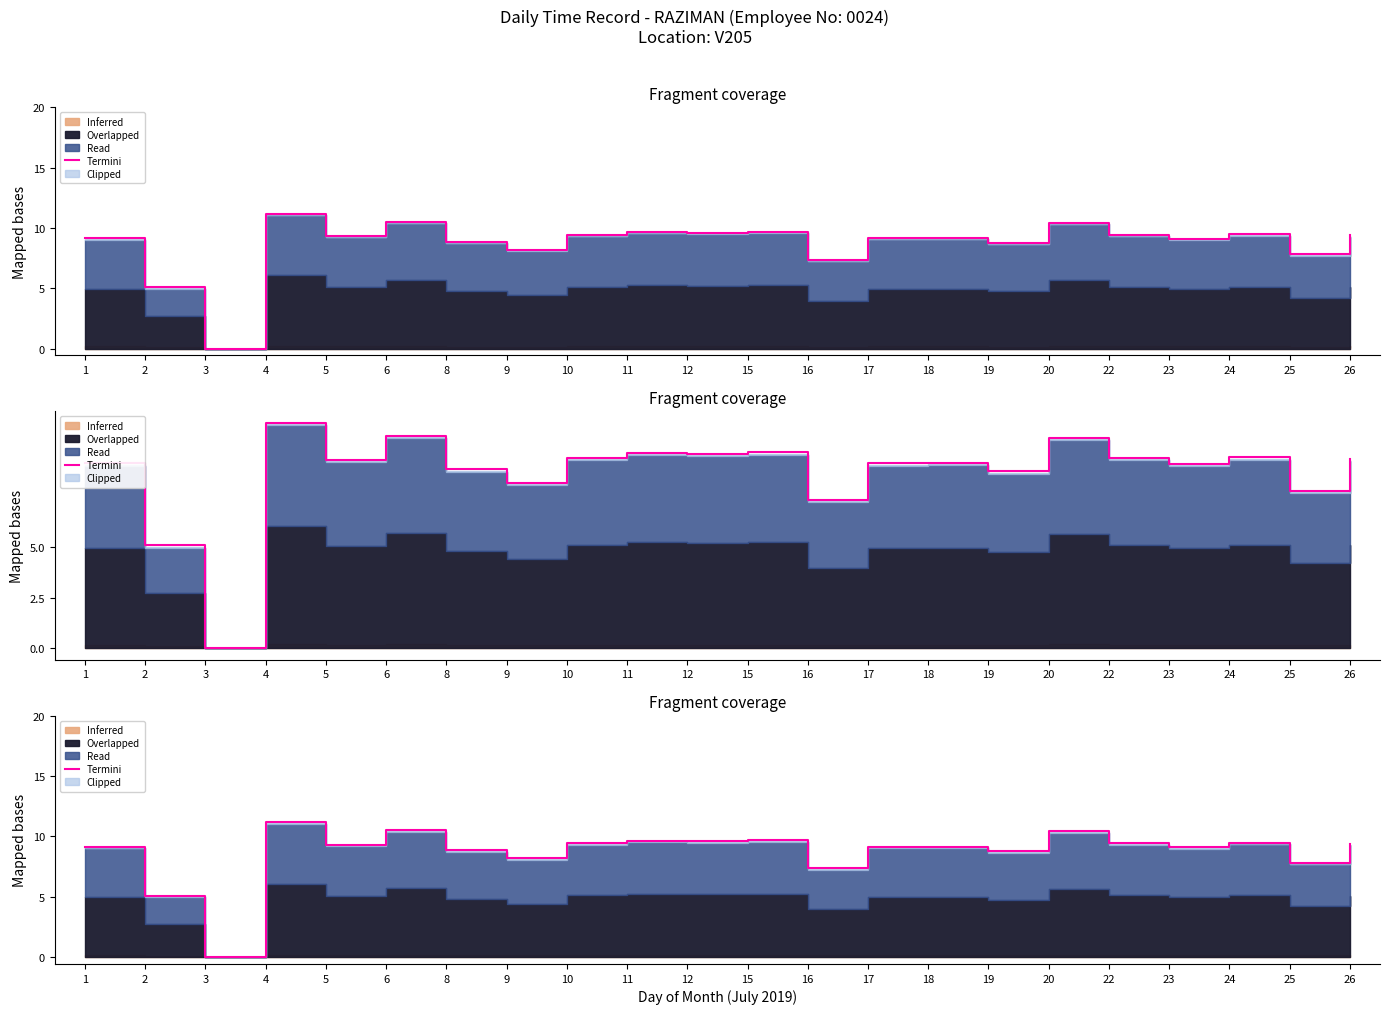

How many values are above zero?

21